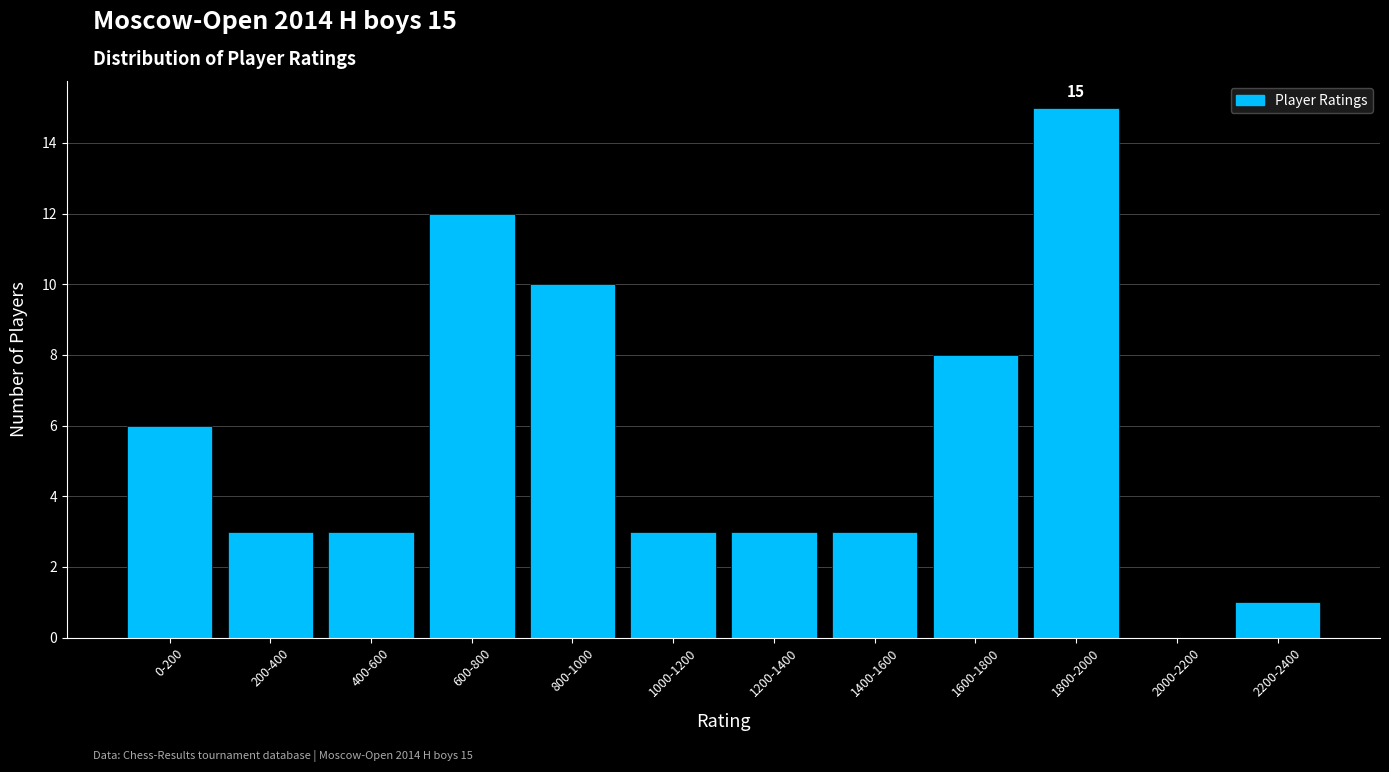

Reading left to right, extract all data points from this chart.

0-200=6	200-400=3	400-600=3	600-800=12	800-1000=10	1000-1200=3	1200-1400=3	1400-1600=3	1600-1800=8	1800-2000=15	2000-2200=0	2200-2400=1